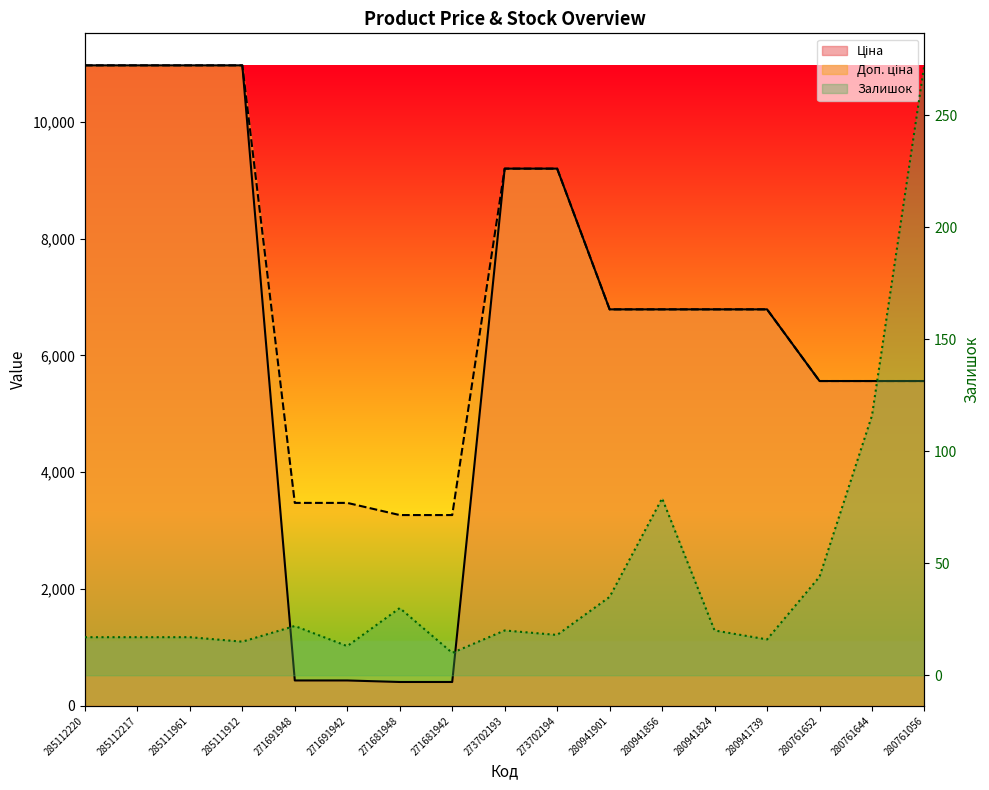

What is the total value across all series at 271681942?

3684.1